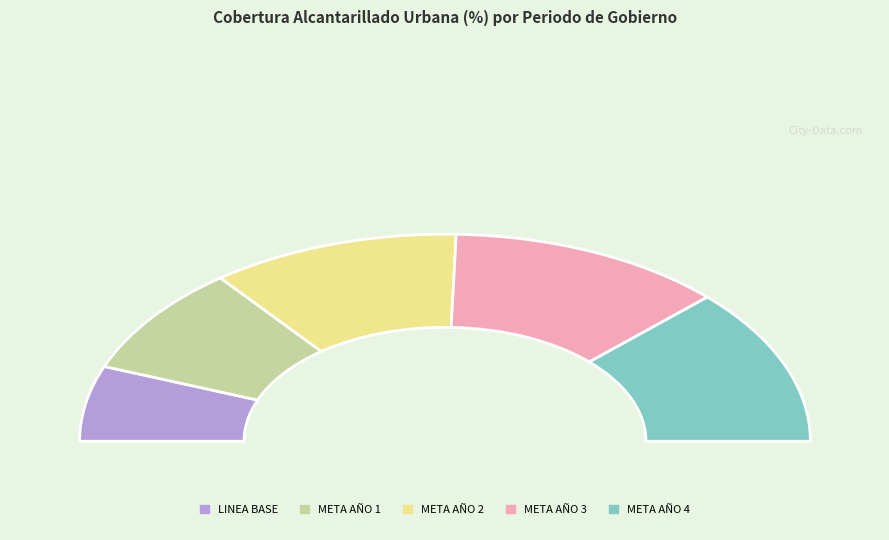

Count the number of slices in the pie.

5